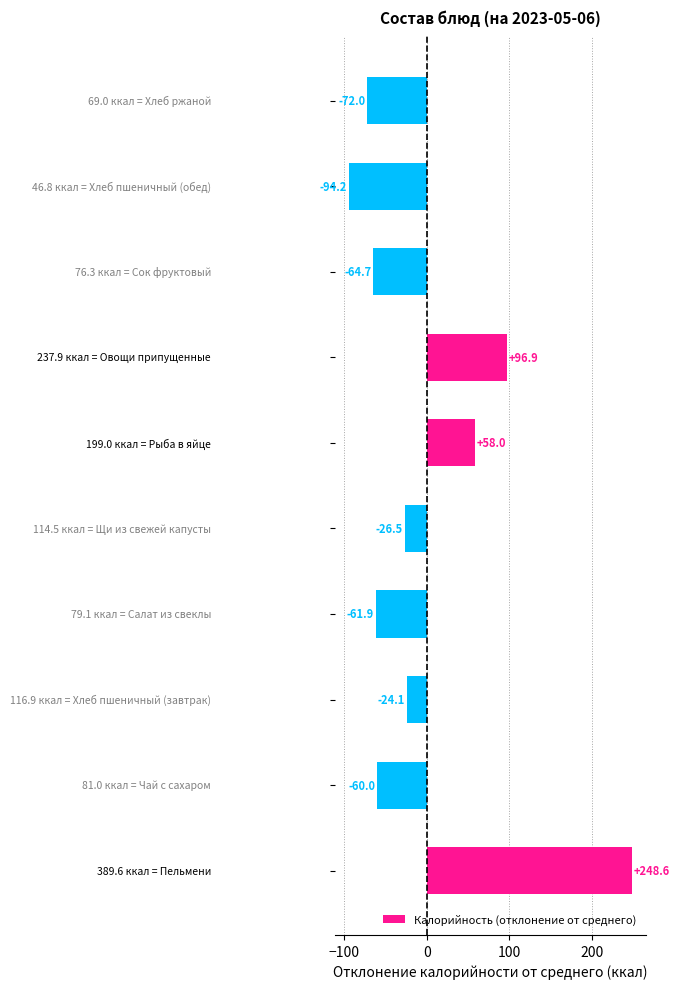

What is the difference between the maximum and second lowest values?

320.6